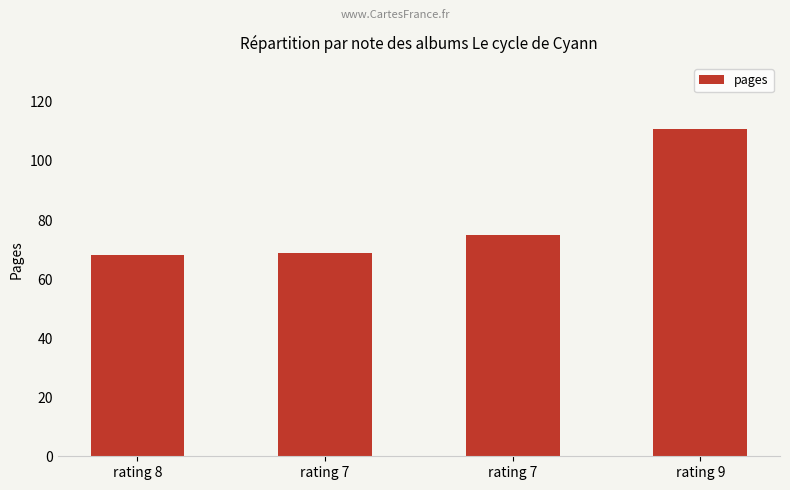

The value at rating 7 is 75. True or false?

True